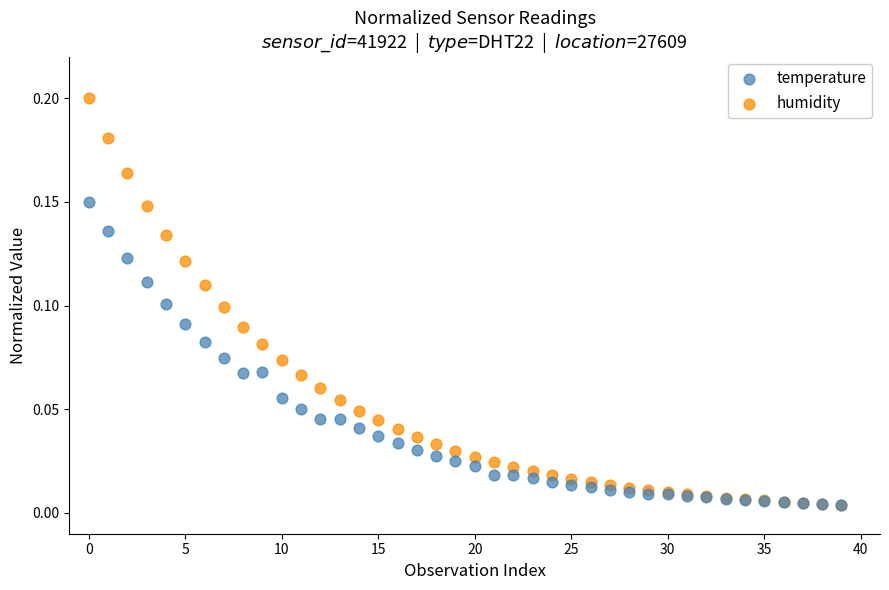

What are all the series names shown in the legend?

temperature, humidity